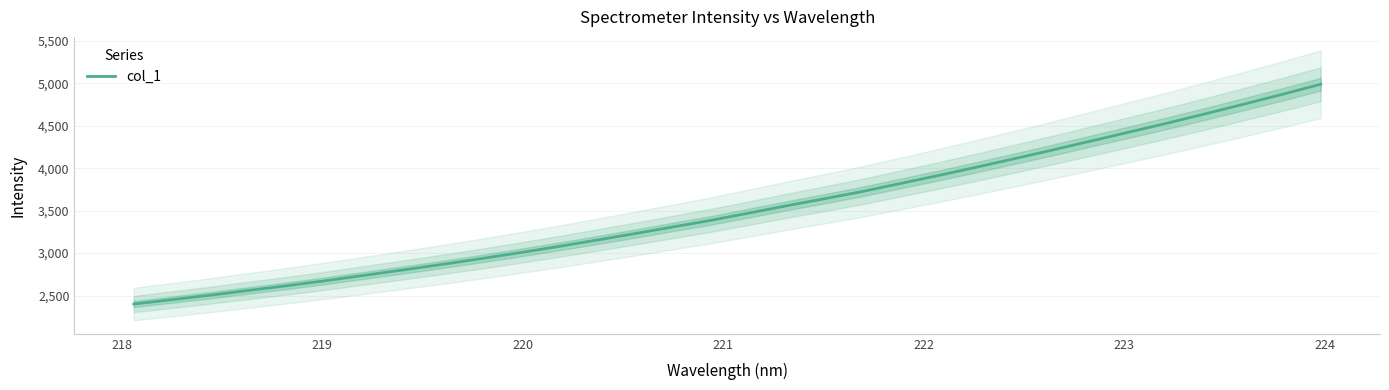

Reading right to left, what are all the values shown in this chart?

4990.0	4871.4	4756.3	4643.3	4533.2	4426.8	4321.6	4216.1	4113.4	4012.6	3914.1	3819.2	3724.4	3638.4	3554.3	3467.0	3381.1	3302.9	3223.9	3147.2	3072.0	2999.9	2930.6	2863.9	2800.1	2737.2	2674.8	2615.9	2560.9	2504.2	2452.0	2400.0